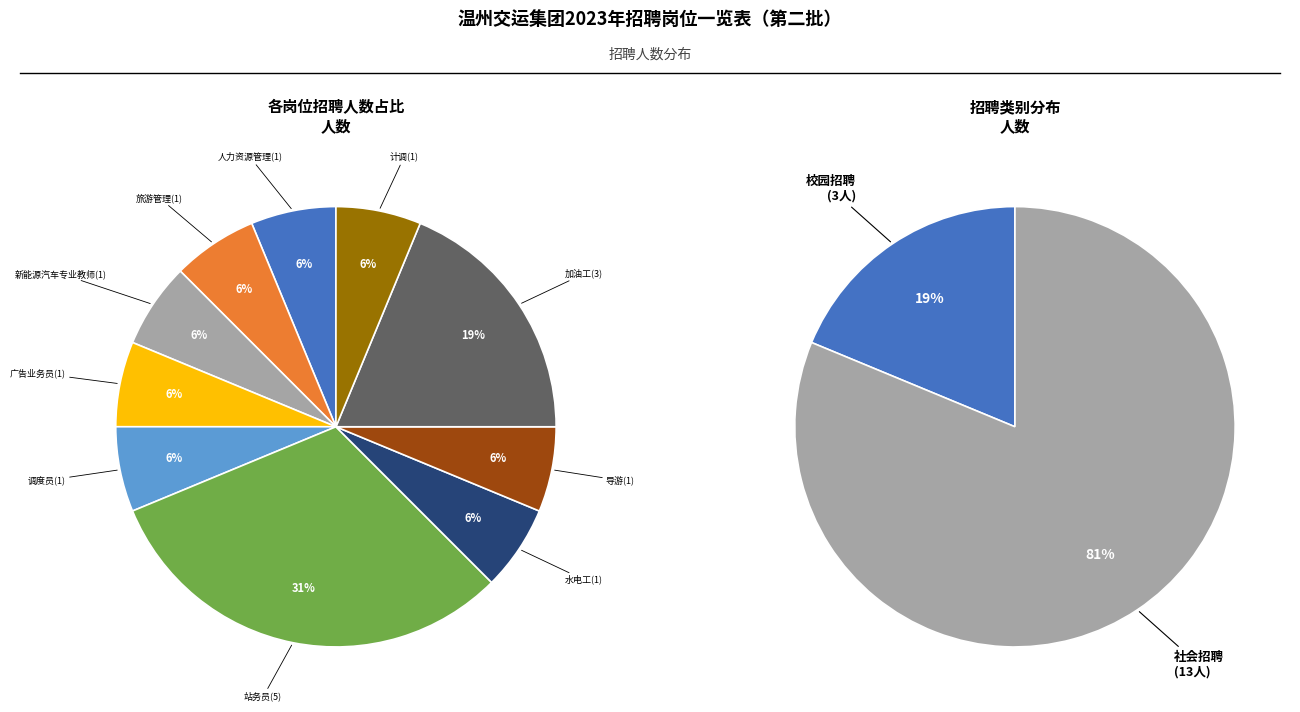

Combined, do 加油工(3) and 站务员(5) account for over 50%?

No